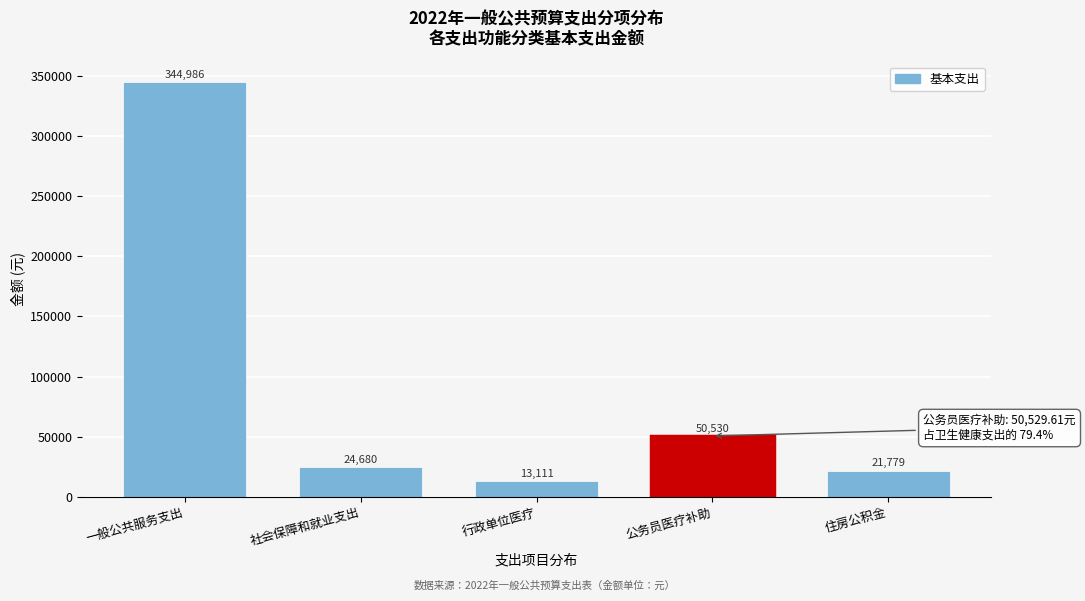

Which category has the lowest value across all series?

行政单位医疗